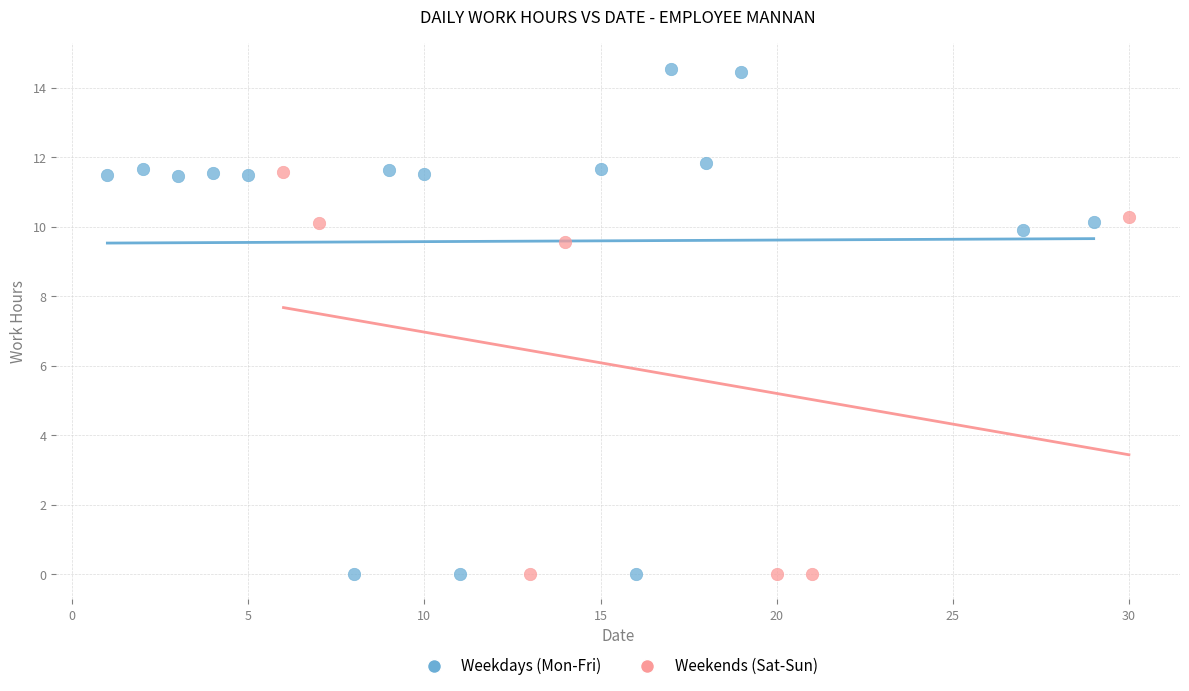

Which series reaches the maximum Y coordinate?

Weekdays (Mon-Fri)